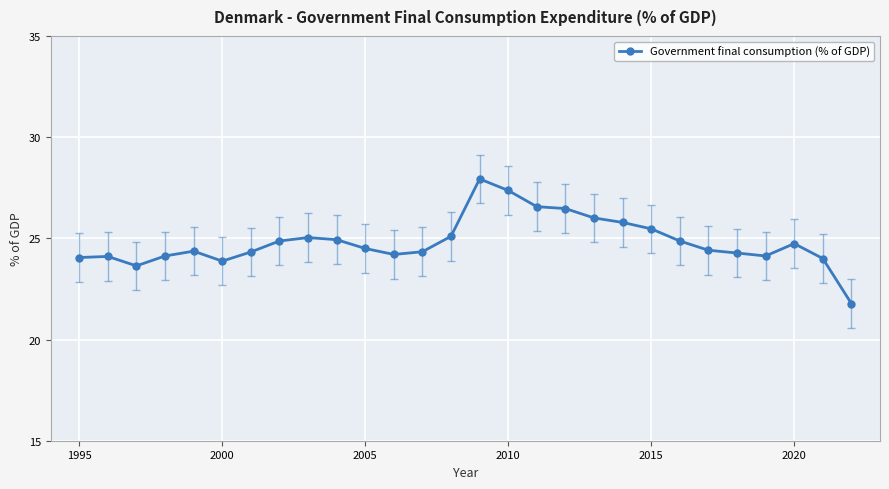

What is the sum of all values?

695.3